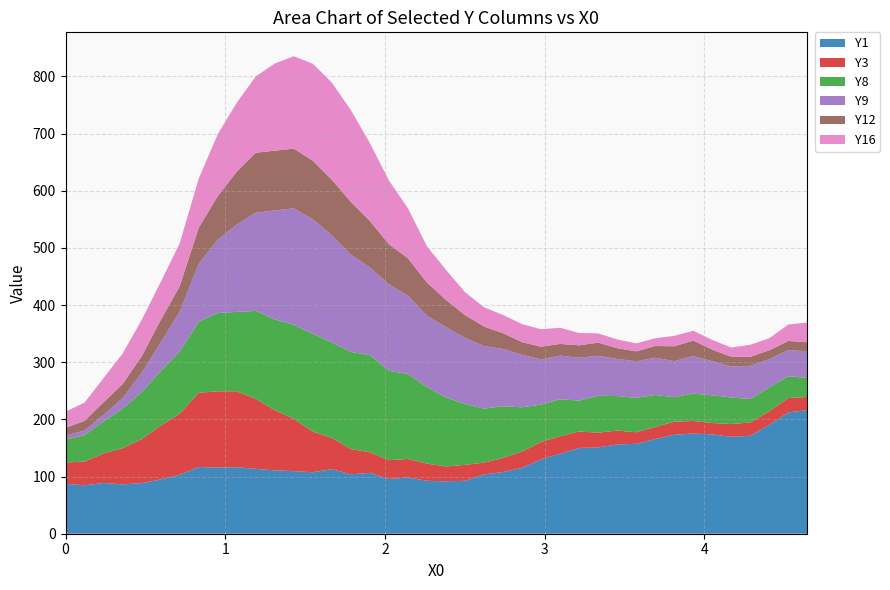

Reading left to right, what are all the values shown in this chart?

Y1: 87.4	84.7	88.9	86.3	88.5	95.1	103.3	116.7	115.7	116.3	113.5	110.9	109.5	107.5	113.0	103.9	106.5	95.7	98.3	92.6	91.7	92.5	103.8	108.0	115.2	130.3	139.8	150.1	150.8	156.3	157.2	165.7	173.2	175.3	173.8	169.6	171.3	190.6	212.2	216.2
Y3: 37.3	41.5	51.6	63.2	76.8	93.9	106.6	130.0	133.5	132.8	122.5	105.1	91.5	71.0	54.6	44.3	35.9	32.9	32.4	30.0	26.0	28.0	20.5	24.7	28.5	30.3	30.7	28.7	26.0	24.2	20.3	21.1	22.7	22.0	19.9	22.4	23.4	23.7	25.4	23.0
Y8: 40.0	46.2	56.1	69.2	82.0	95.6	108.4	124.2	137.0	138.9	153.9	158.8	164.5	171.2	167.1	169.9	170.0	156.5	148.6	134.2	120.8	106.5	94.7	90.3	77.5	65.3	64.8	54.1	64.5	60.4	60.2	56.0	43.0	48.0	48.4	46.5	41.0	42.0	38.0	33.4
Y9: 6.8	8.3	11.2	18.3	34.3	49.6	70.3	101.0	128.2	152.6	171.7	190.9	203.7	200.6	187.5	170.2	153.6	151.3	137.1	124.6	123.0	115.6	109.4	100.3	91.9	79.1	76.2	75.0	70.0	65.0	64.1	65.0	63.1	65.6	59.6	54.1	58.0	49.2	45.8	46.5
Y12: 13.9	16.7	22.3	24.7	28.8	39.3	44.3	63.4	76.1	92.8	104.9	104.4	104.5	102.3	97.0	92.3	81.2	70.1	65.4	58.0	47.5	39.9	34.2	27.6	22.1	22.1	20.5	21.7	23.1	18.7	17.2	20.6	25.9	27.0	20.4	17.1	15.8	15.5	15.9	15.7
Y16: 28.2	32.1	42.2	53.5	63.5	66.5	75.1	86.1	108.2	120.6	133.6	152.5	161.7	169.7	170.0	160.5	136.4	111.4	87.5	63.5	52.8	40.2	33.7	31.9	31.5	30.6	28.2	21.6	16.2	15.3	14.0	13.5	18.2	17.4	17.0	16.2	21.0	21.1	28.7	34.6